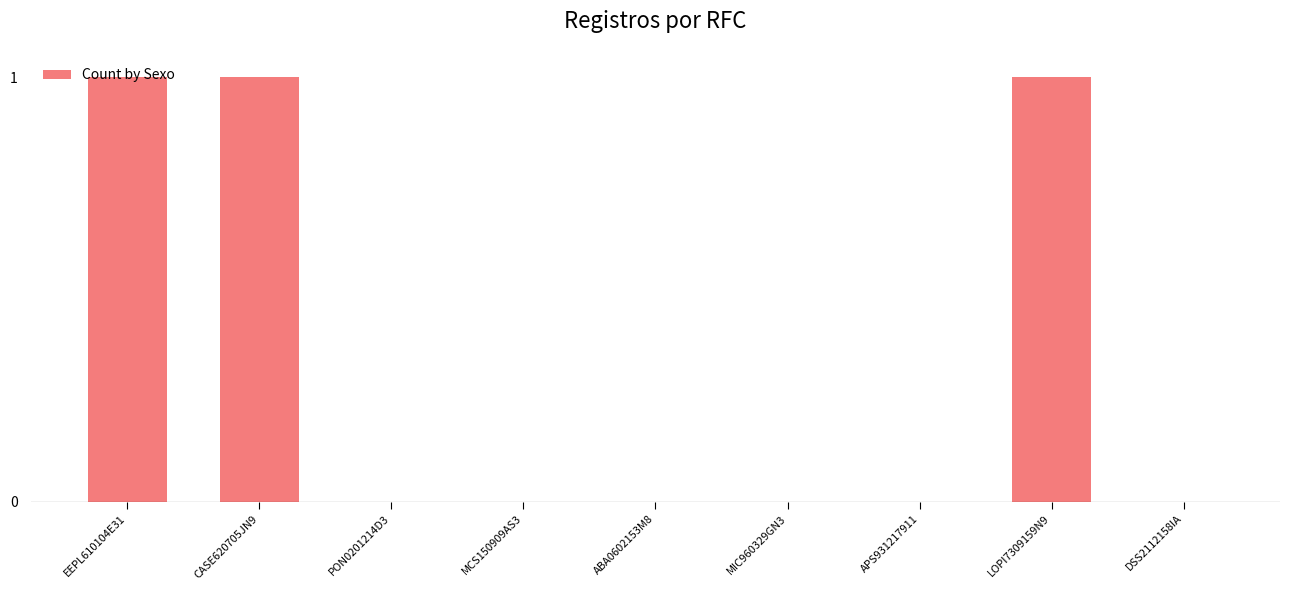

Reading left to right, list all the values displayed in this chart.

1	1	0	0	0	0	0	1	0